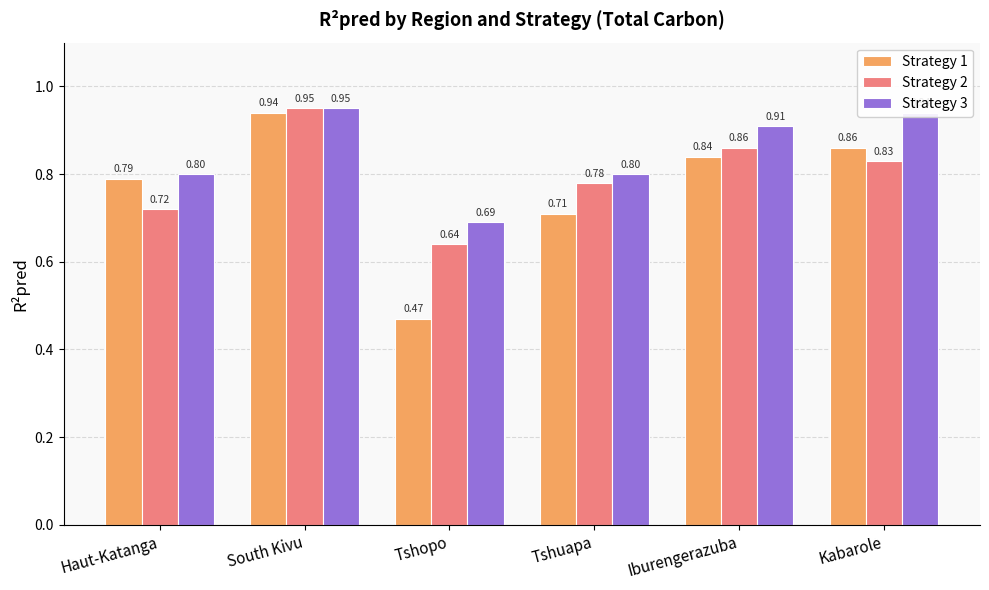

Is it true that Strategy 3 equals 0.8 at Haut-Katanga?

True